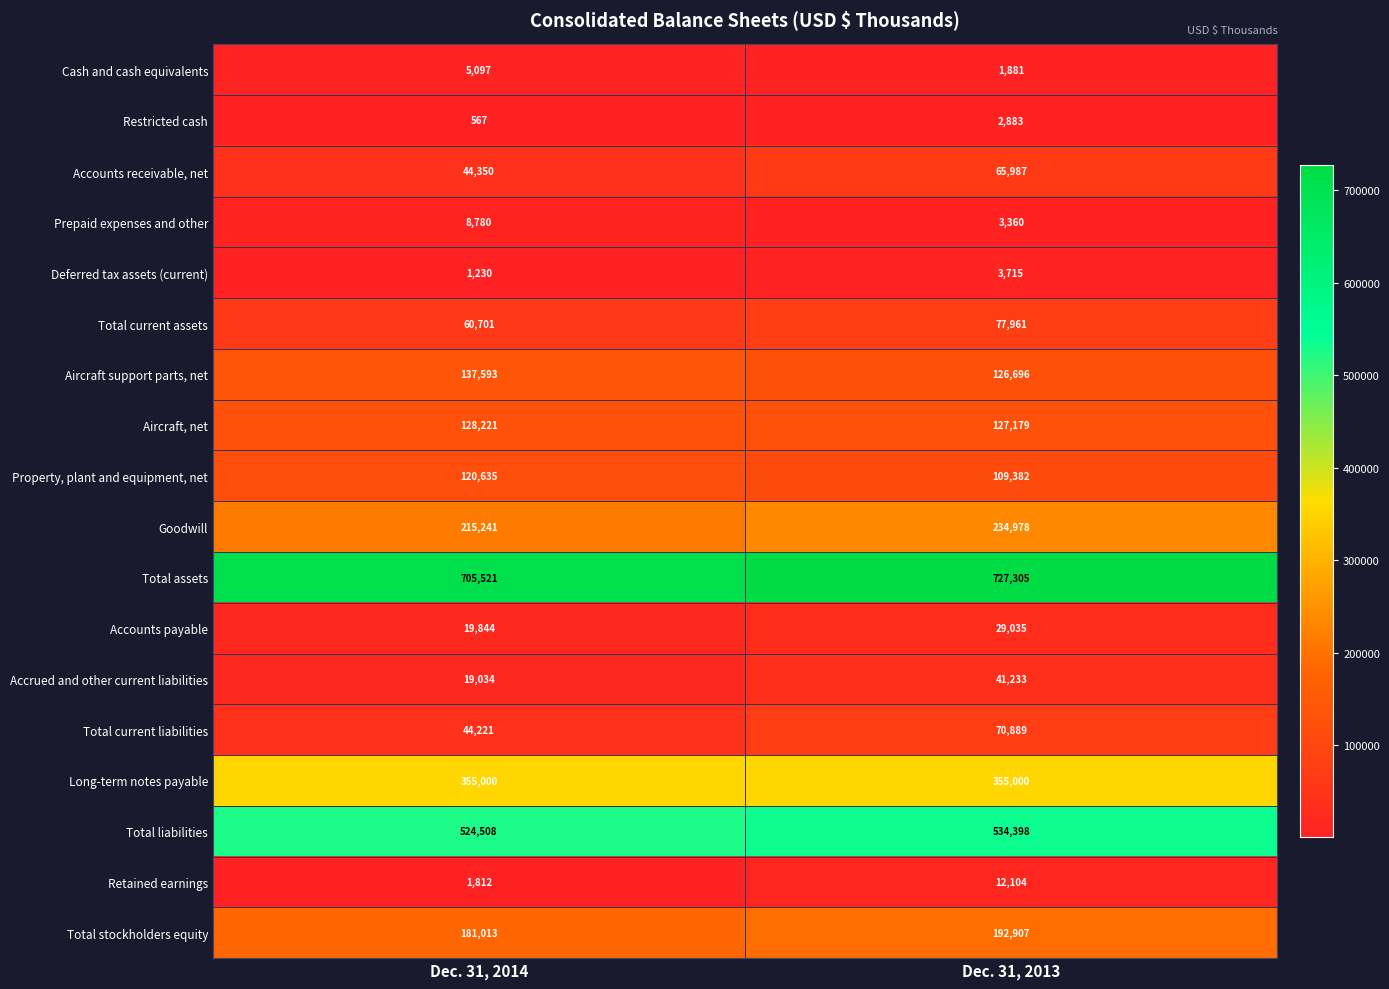

What is the highest value of the Aircraft support parts, net series?

137593